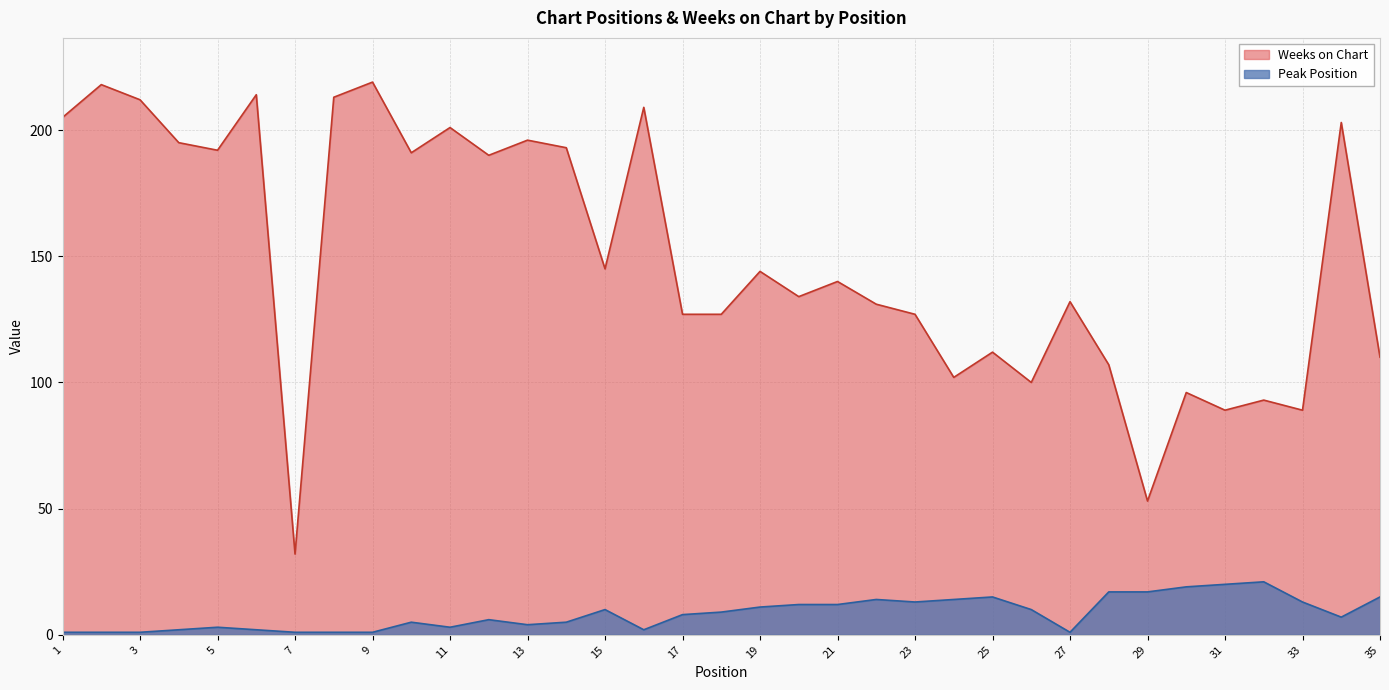

Which series has the widest spread of values?

Weeks on Chart